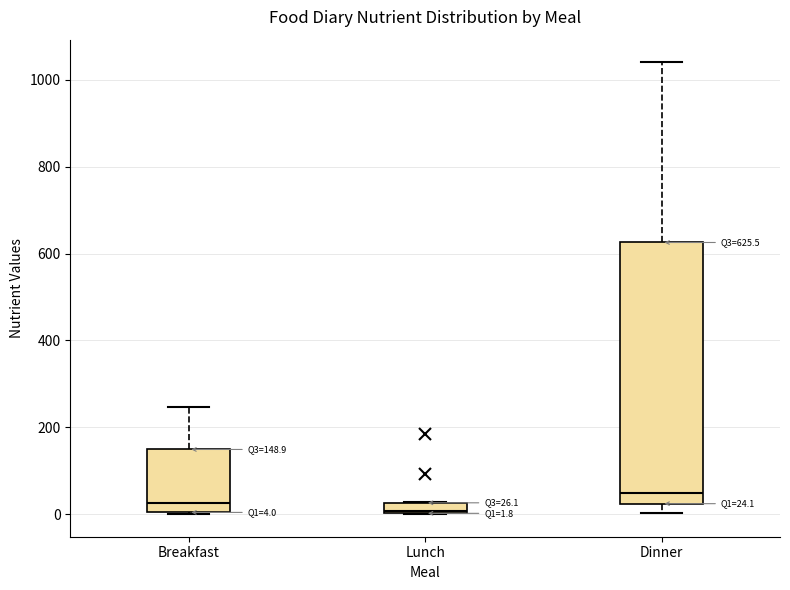

Which box's median line is the highest?

Dinner